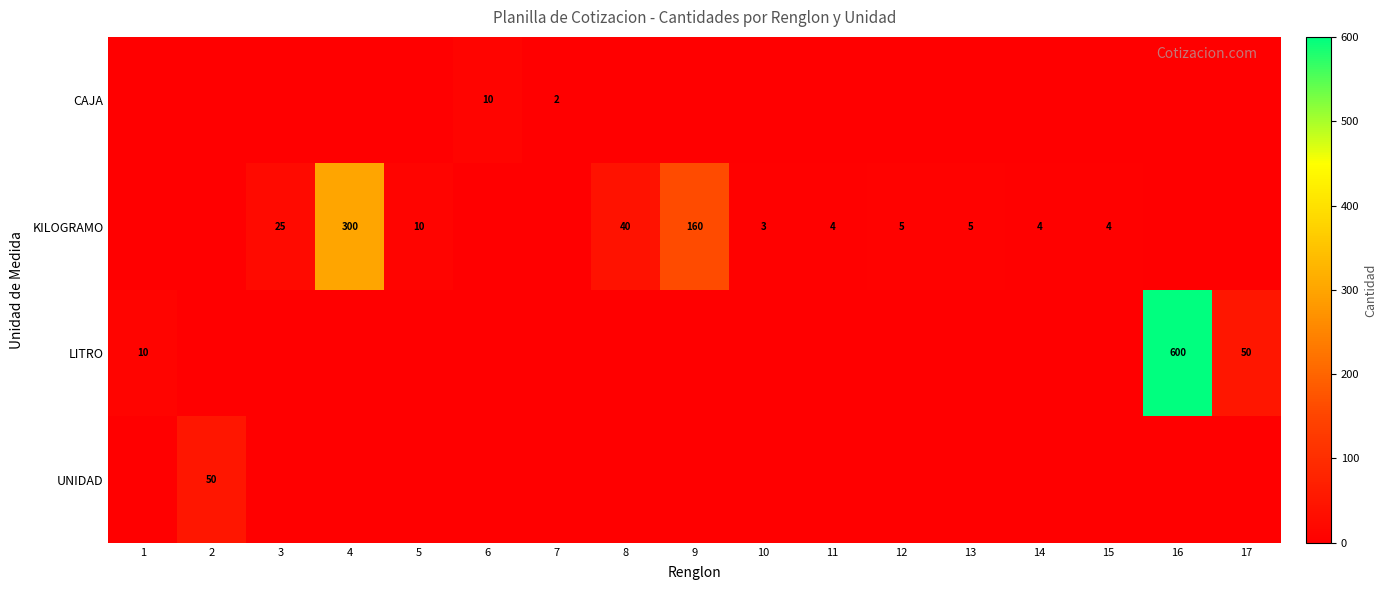

Where does the row_1 series first go above 4?

3